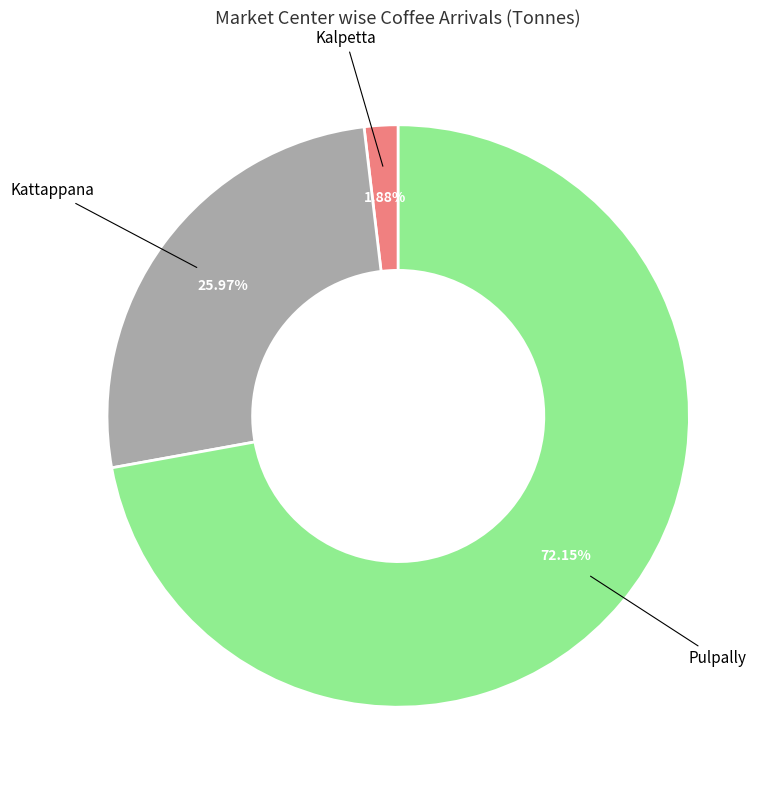

Does any single category account for the majority?

Yes